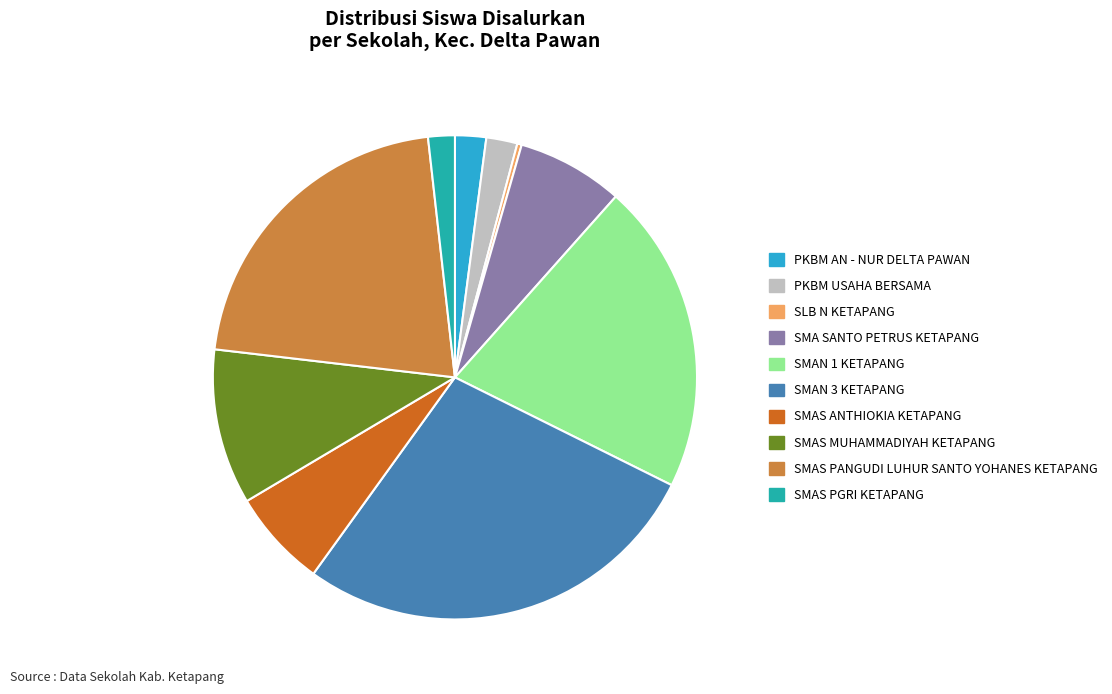

Is the sum of SMAS PGRI KETAPANG and SMAS MUHAMMADIYAH KETAPANG greater than half?

No